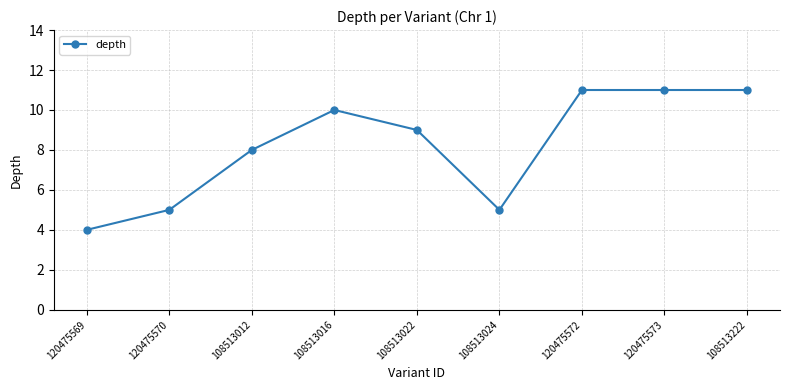

What is the label of the 4th point from the left?

108513016